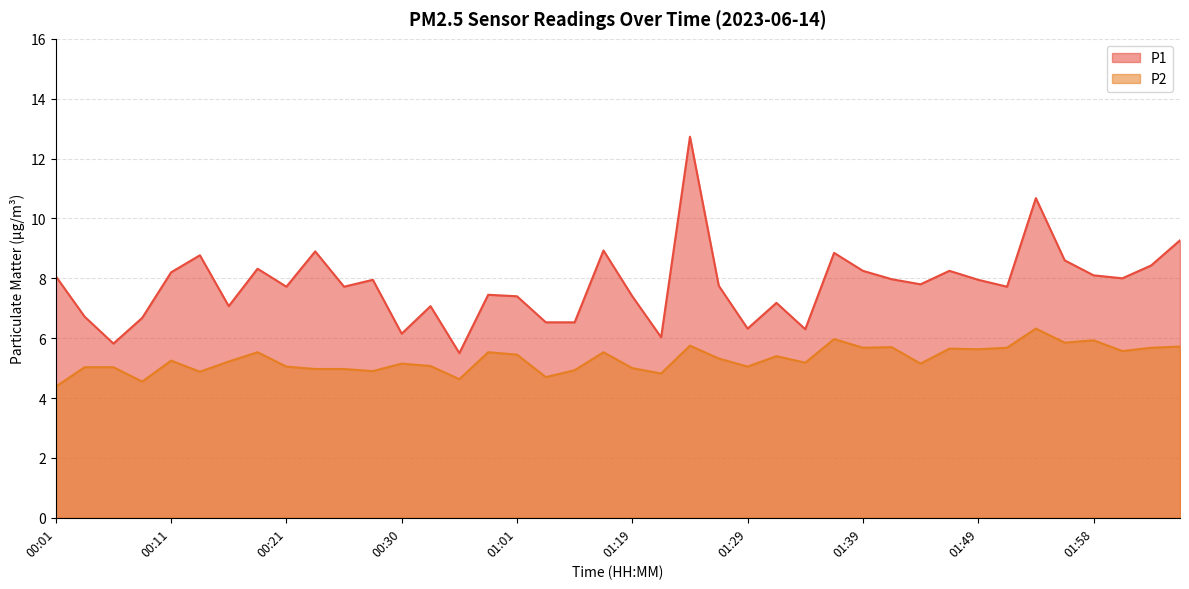

Where is the first local minimum for P2?

00:09